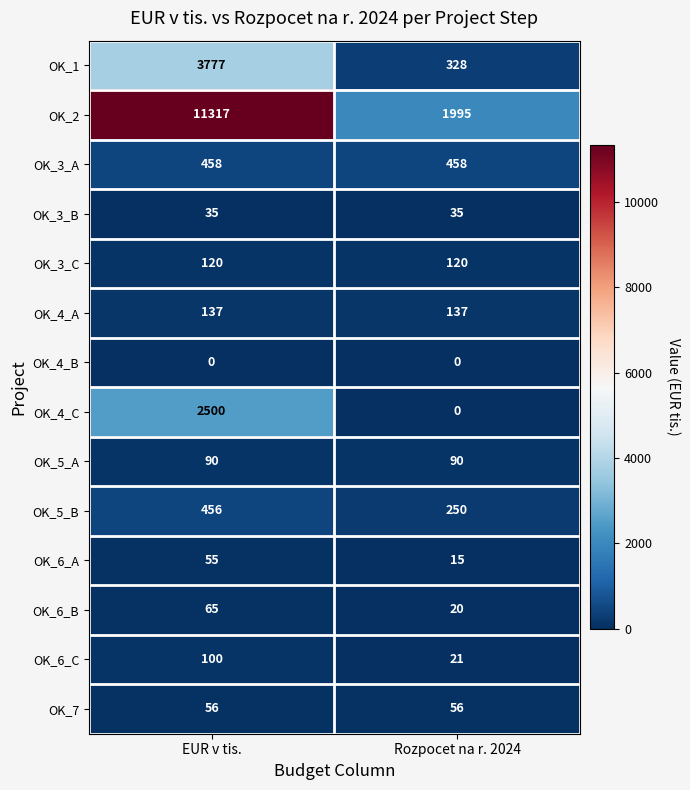

Rank the series at EUR v tis. from highest to lowest value.

OK_2, OK_1, OK_4_C, OK_3_A, OK_5_B, OK_4_A, OK_3_C, OK_6_C, OK_5_A, OK_6_B, OK_7, OK_6_A, OK_3_B, OK_4_B